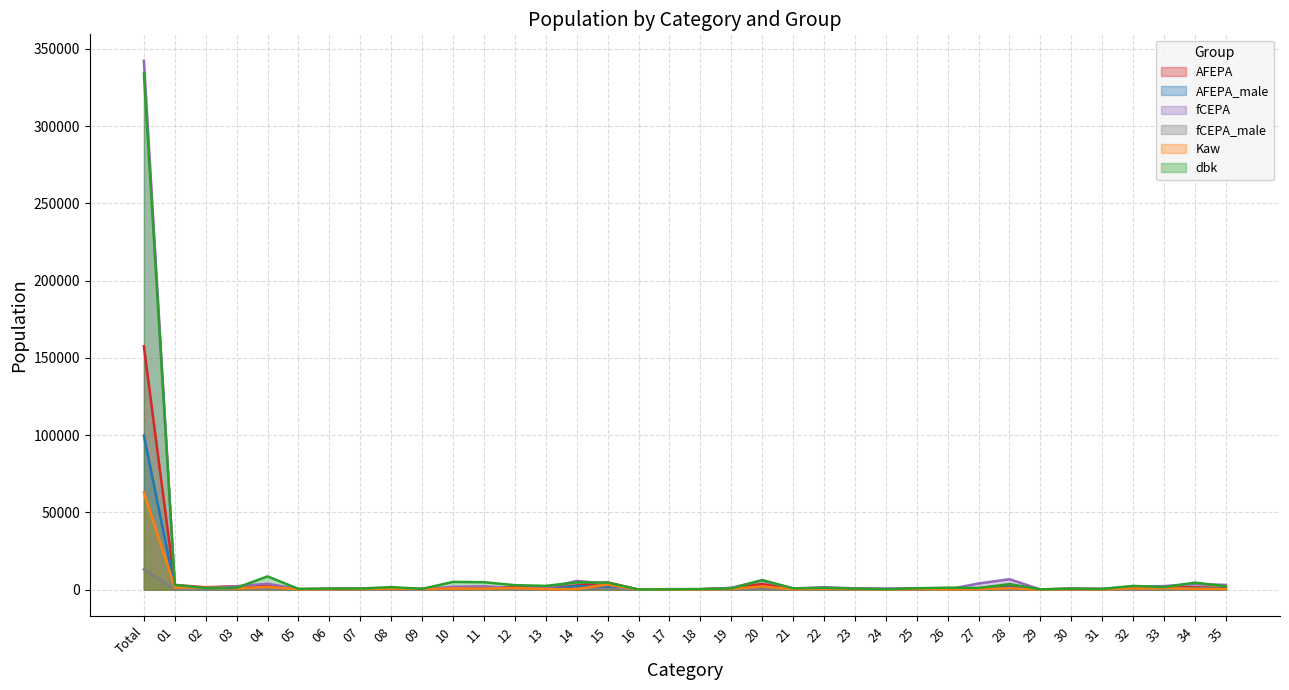

How many values in the fCEPA_male series are below 68?

18